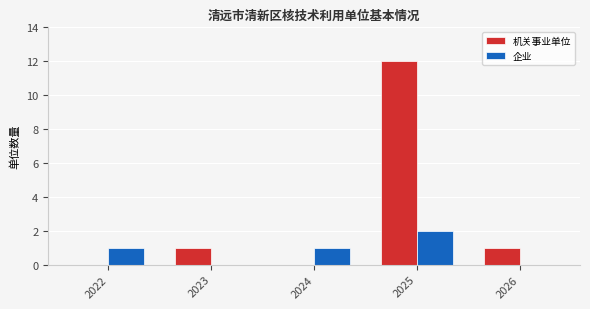

Is the value of 企业 at 2025 greater than the value of 机关事业单位 at 2023?

Yes